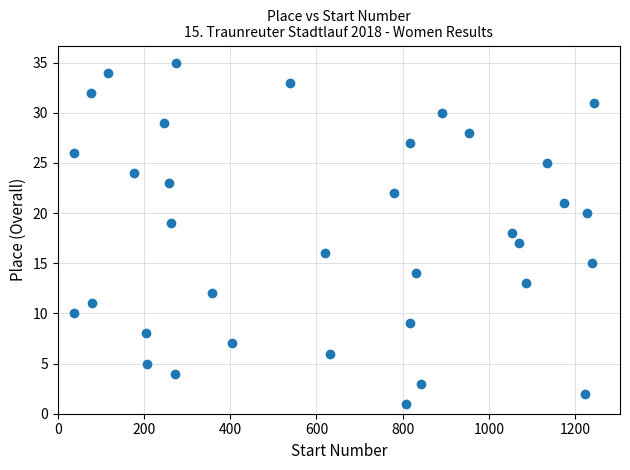

What is the range of Y values (max minus min)?

34